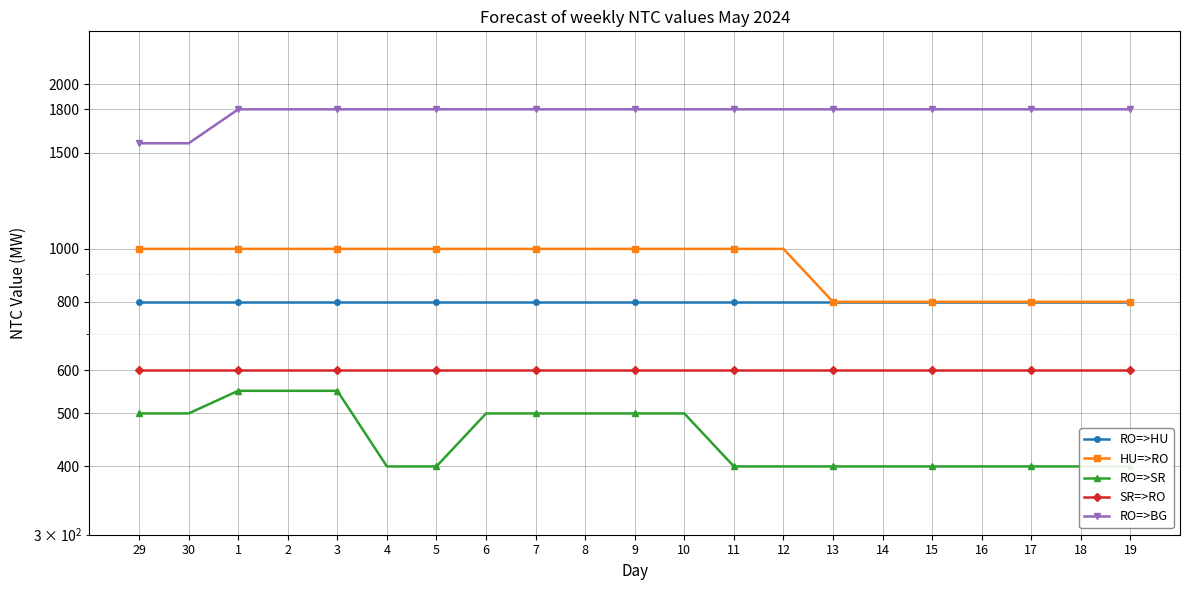

What is the label of the 14th point from the right?

6